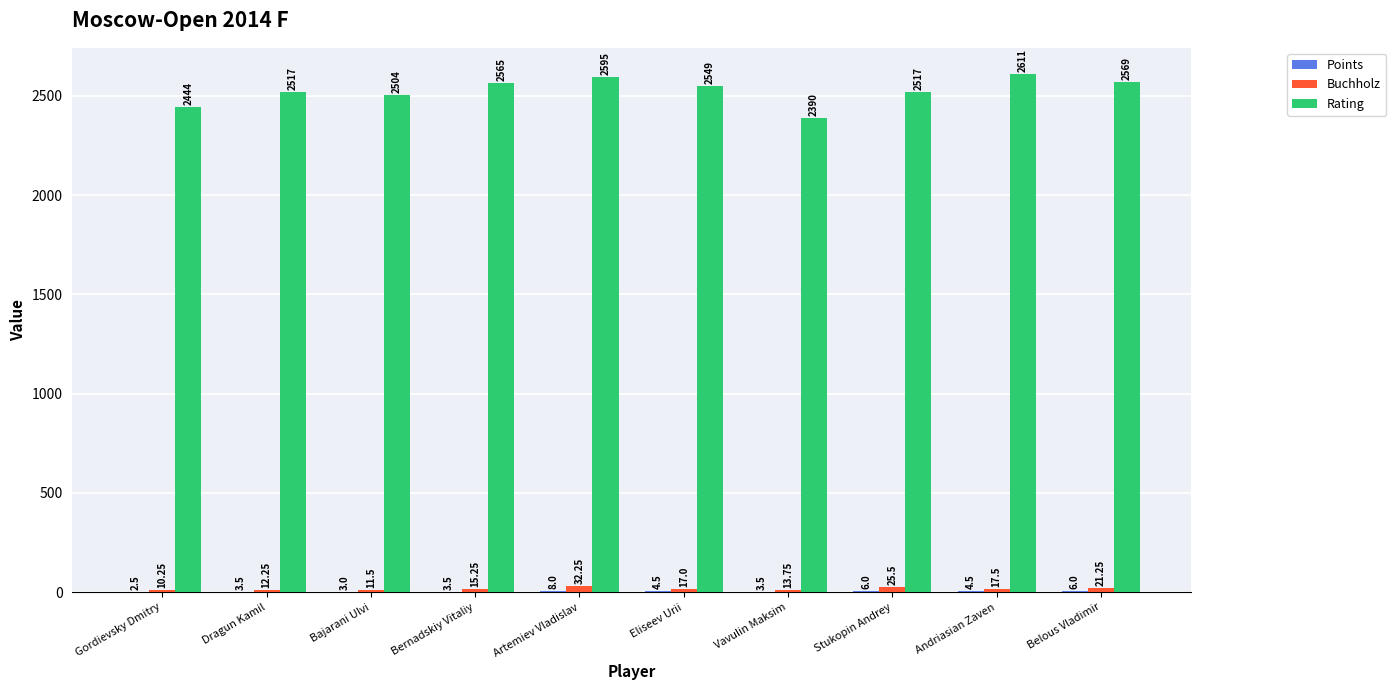

The value of Buchholz at Bajarani Ulvi is 11.5. True or false?

True